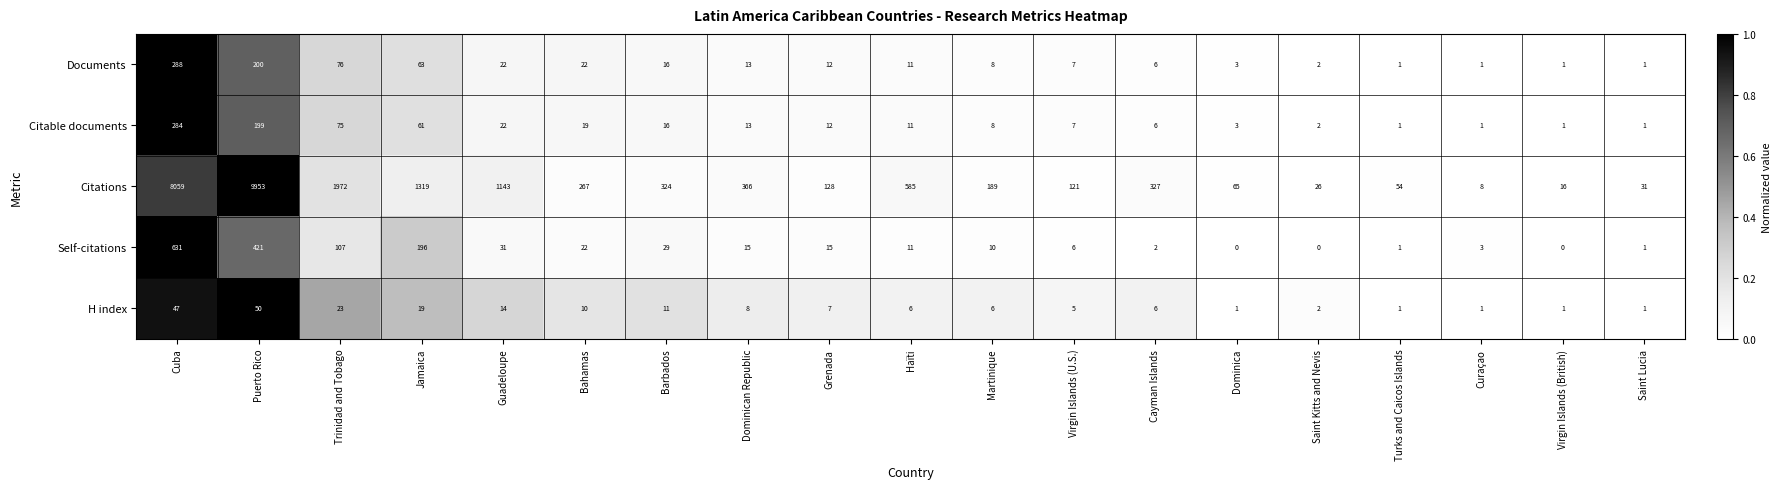

What is the difference between the Self-citations values at Trinidad and Tobago and Martinique?

97